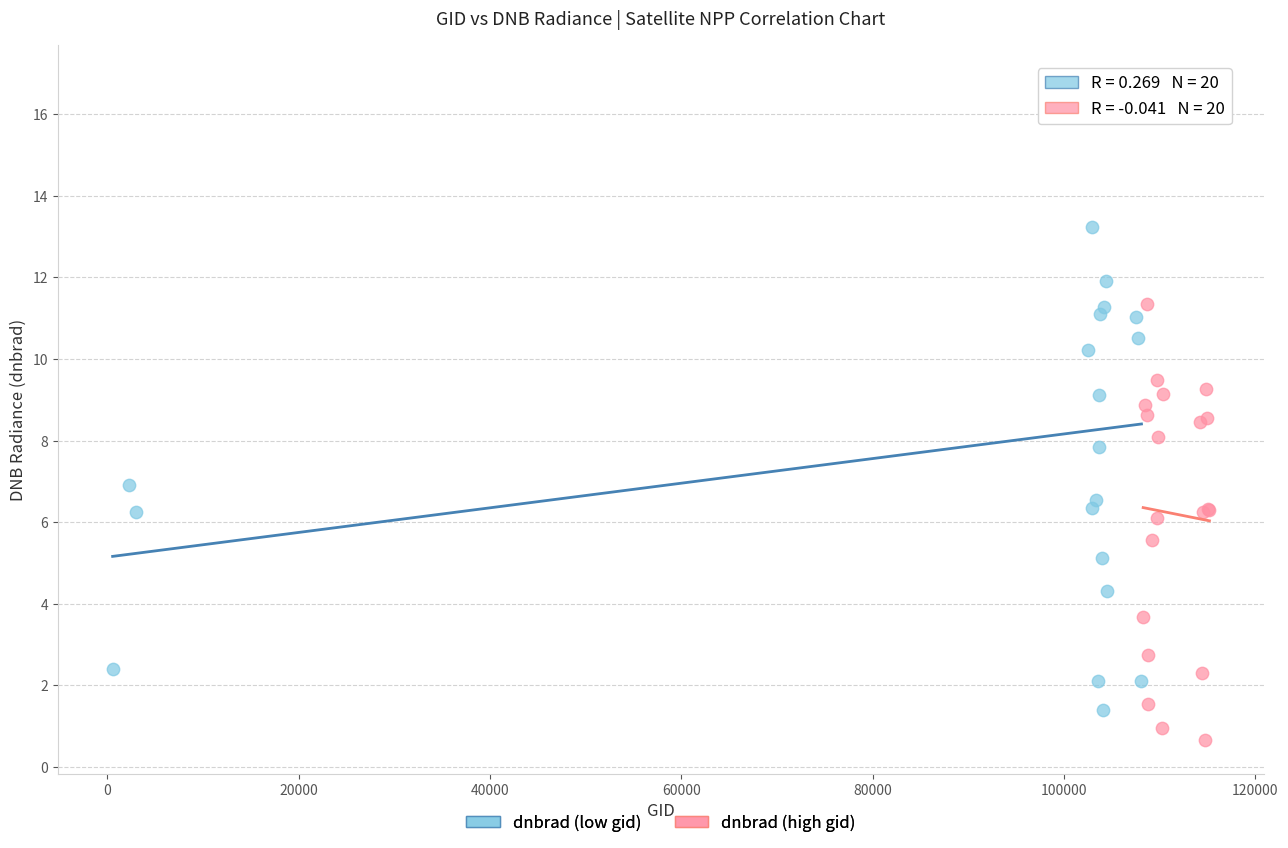

Which series reaches the maximum Y coordinate?

dnbrad (low gid)